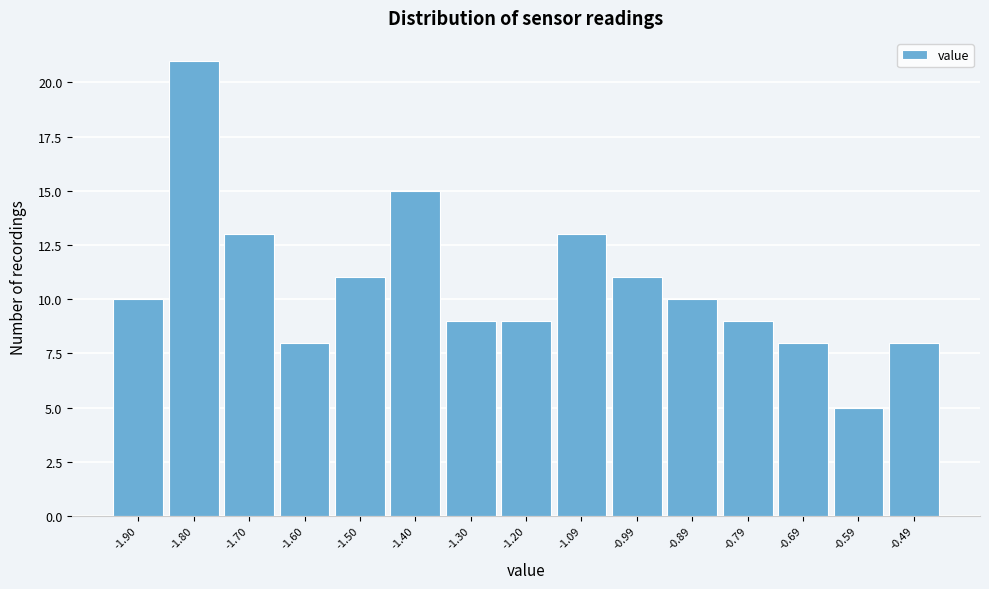

Reading left to right, list every bar in this chart as the range it spans on the x-axis followed by its height. Neither the bar edges nor the heights are printed on the chart, so give them approximately, as read against the axes.

-1.94 to -1.84: 10
-1.84 to -1.74: 21
-1.74 to -1.64: 13
-1.64 to -1.54: 8
-1.54 to -1.44: 11
-1.44 to -1.34: 15
-1.34 to -1.24: 9
-1.24 to -1.14: 9
-1.14 to -1.04: 13
-1.04 to -0.94: 11
-0.94 to -0.84: 10
-0.84 to -0.74: 9
-0.74 to -0.64: 8
-0.64 to -0.54: 5
-0.54 to -0.44: 8